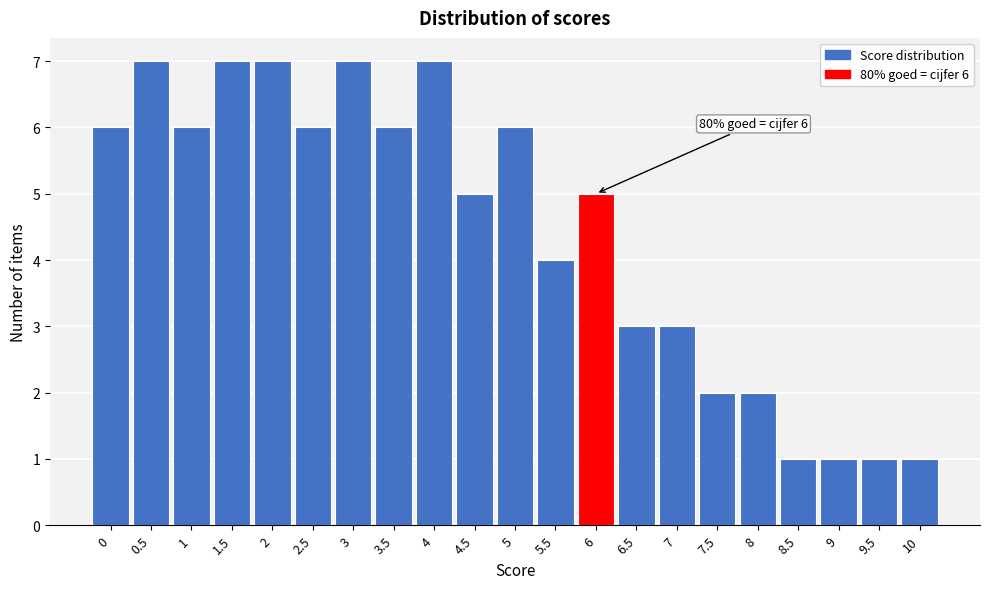

Reading left to right, transcribe all the data shown in this chart.

0=6	0.5=7	1=6	1.5=7	2=7	2.5=6	3=7	3.5=6	4=7	4.5=5	5=6	5.5=4	6=5	6.5=3	7=3	7.5=2	8=2	8.5=1	9=1	9.5=1	10=1